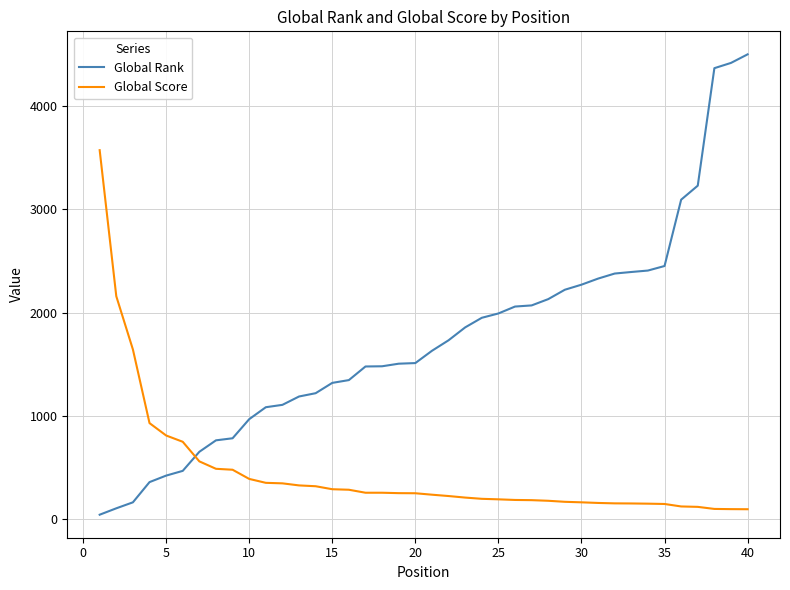

What is the difference between the maximum and minimum values in the Global Score series?

3481